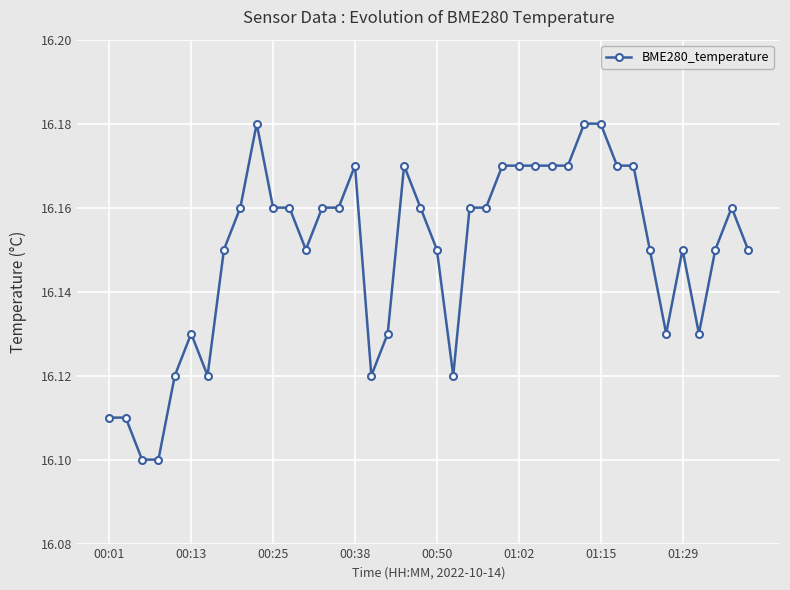

True or false: the data has more than 0 interior local peaks.

True